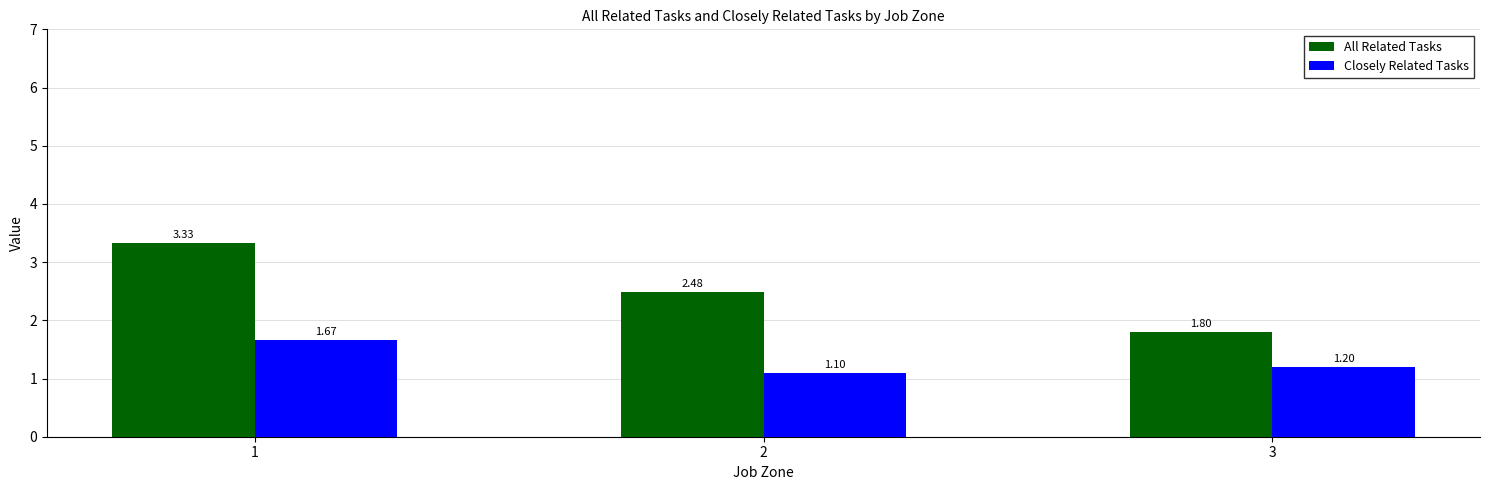

How many categories are shown in the chart?

3